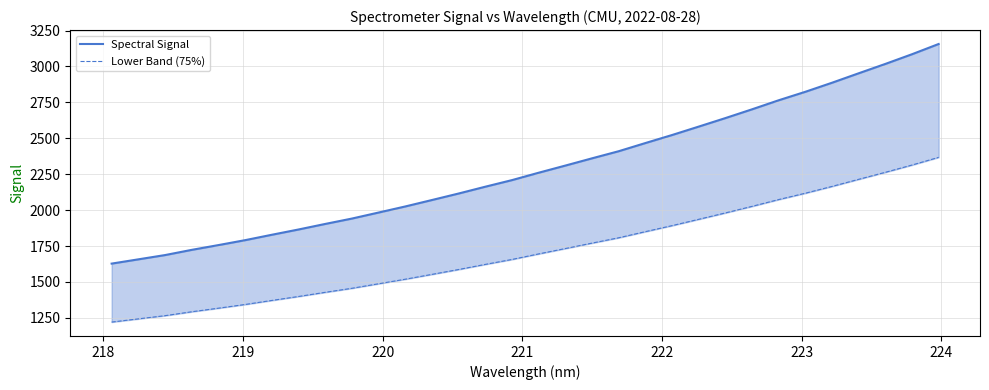

Is it true that Spectral Signal equals 3850.7 at 22?

False